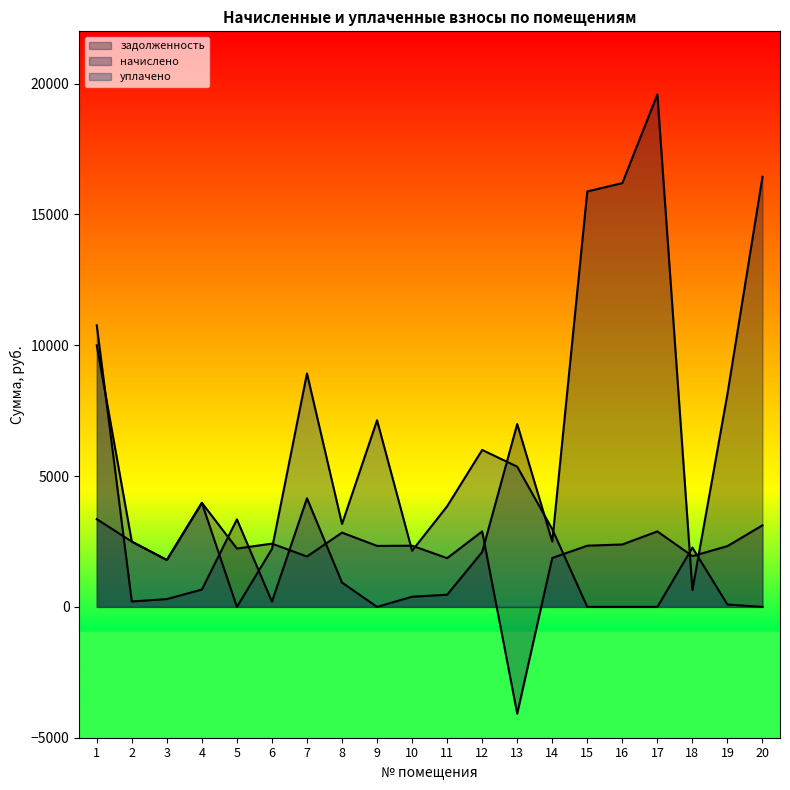

How many times do задолженность and начислено cross each other?

8